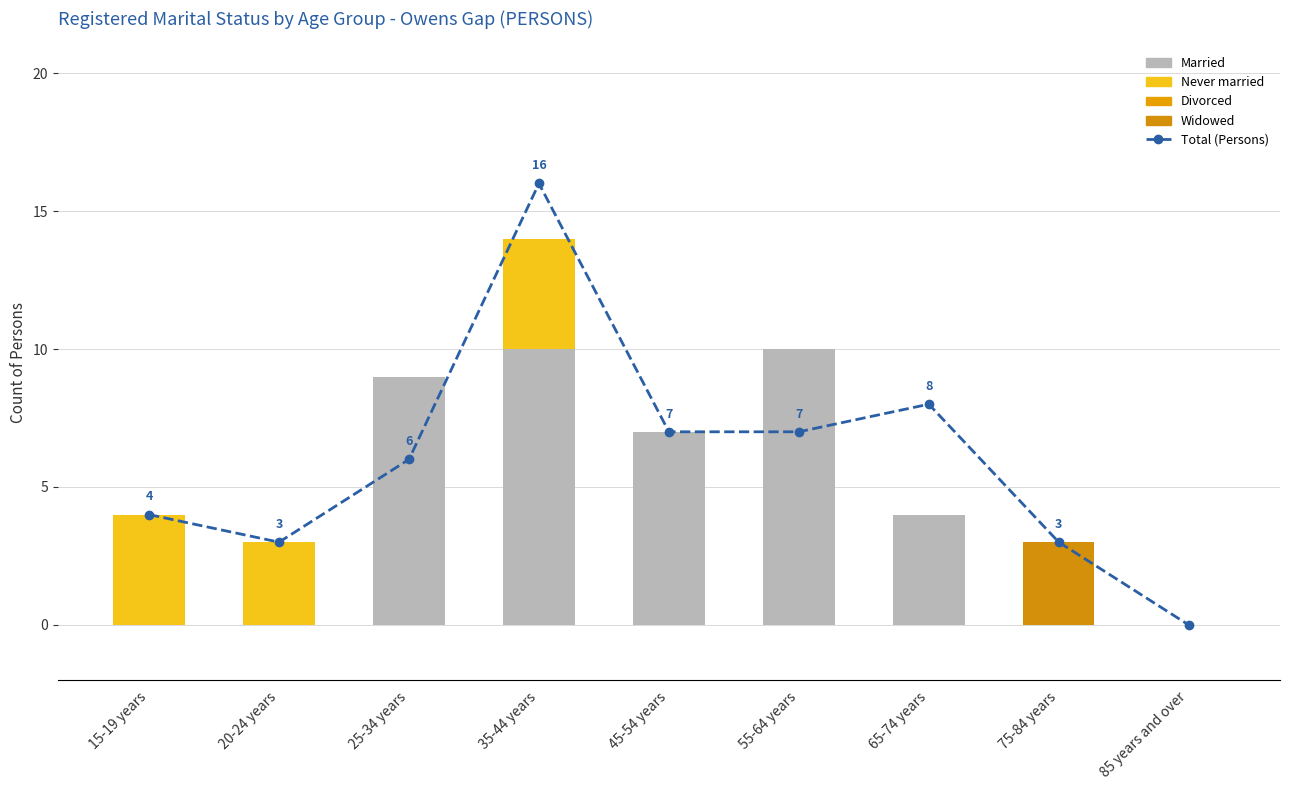

What are all the series names shown in the legend?

Total, Married, Never married, Divorced, Widowed